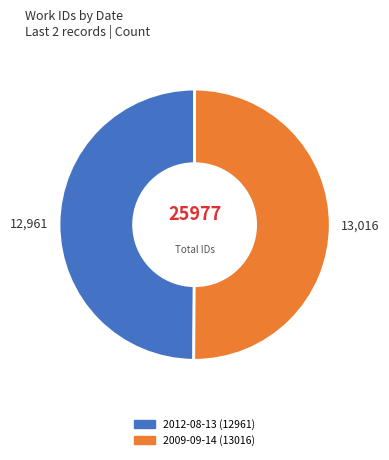

The 2009-09-14 slice represents 50% of the pie. True or false?

True